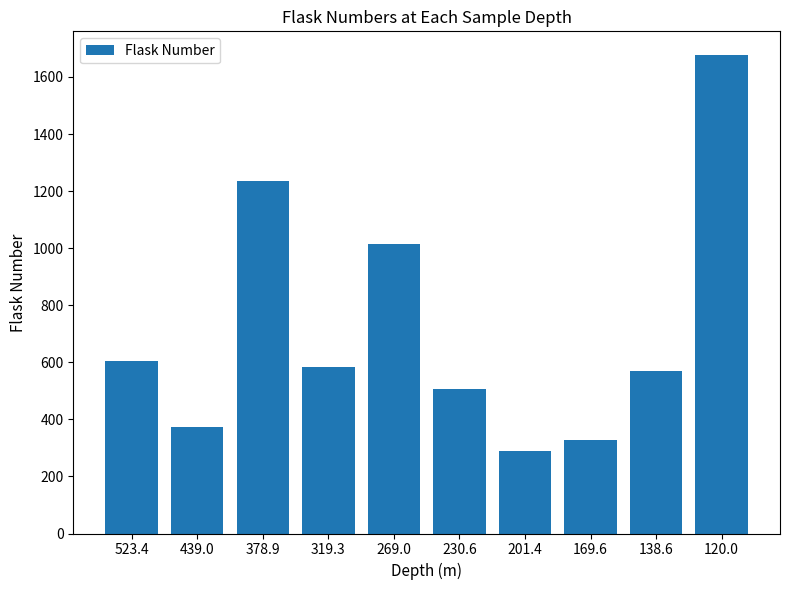

The chart shows a value of 571 at 138.6. True or false?

True